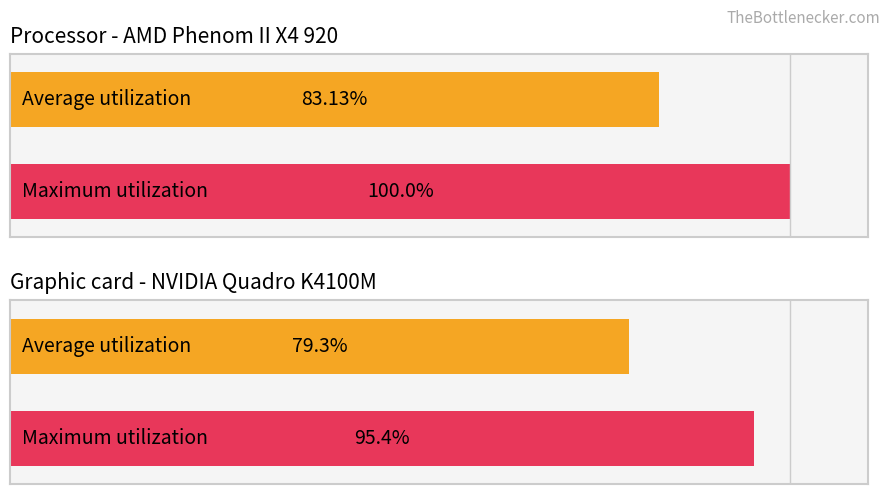

Which series has the largest total across all categories?

Maximum utilization